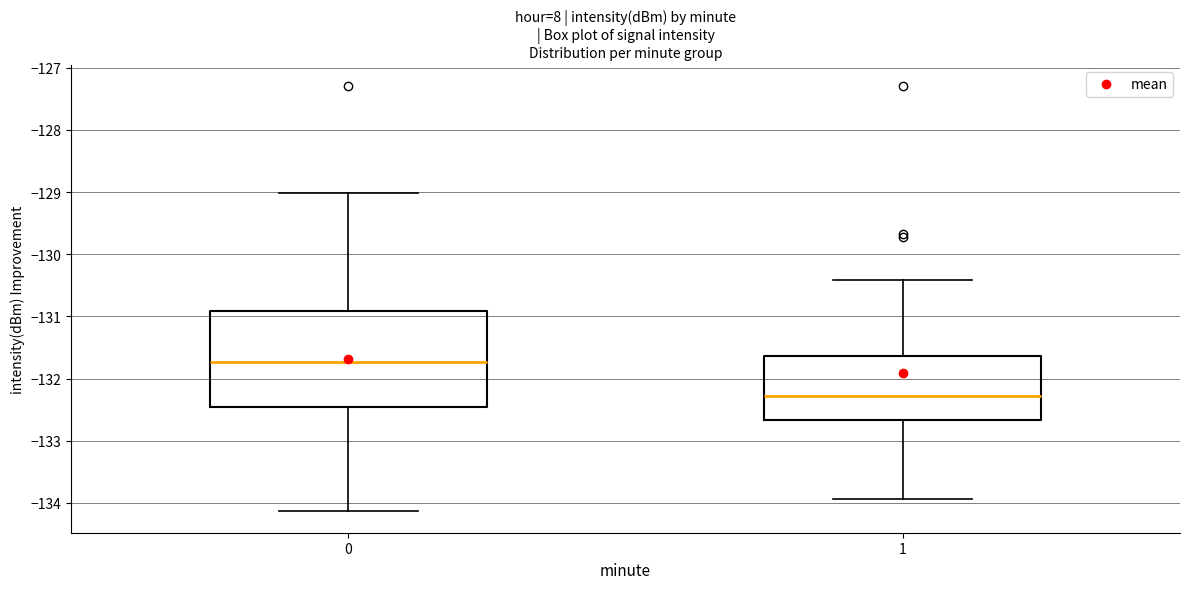

Which box's median line is the highest?

0